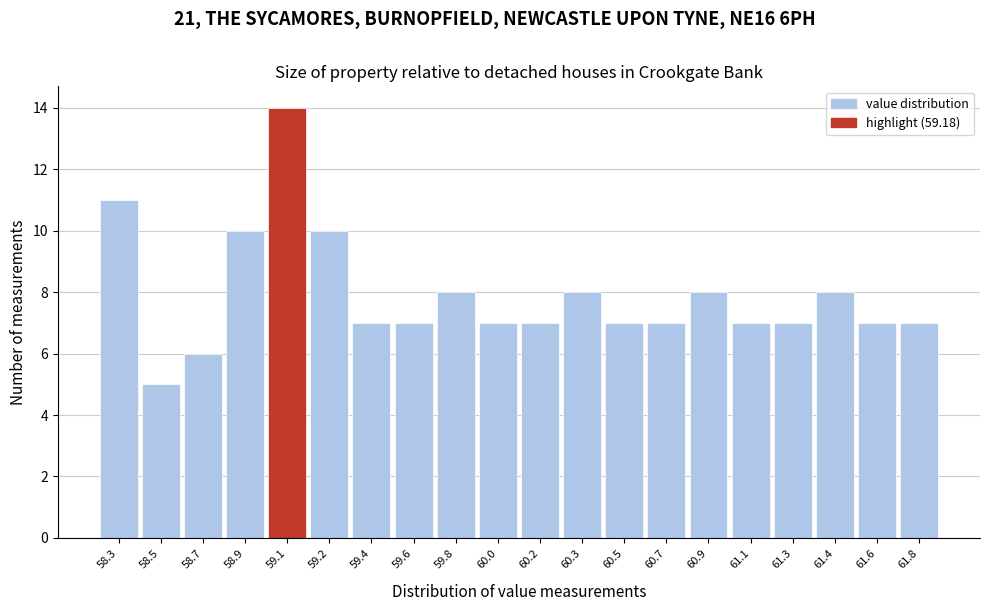

Reading right to left, list all the values displayed in this chart.

7	7	8	7	7	8	7	7	8	7	7	8	7	7	10	14	10	6	5	11